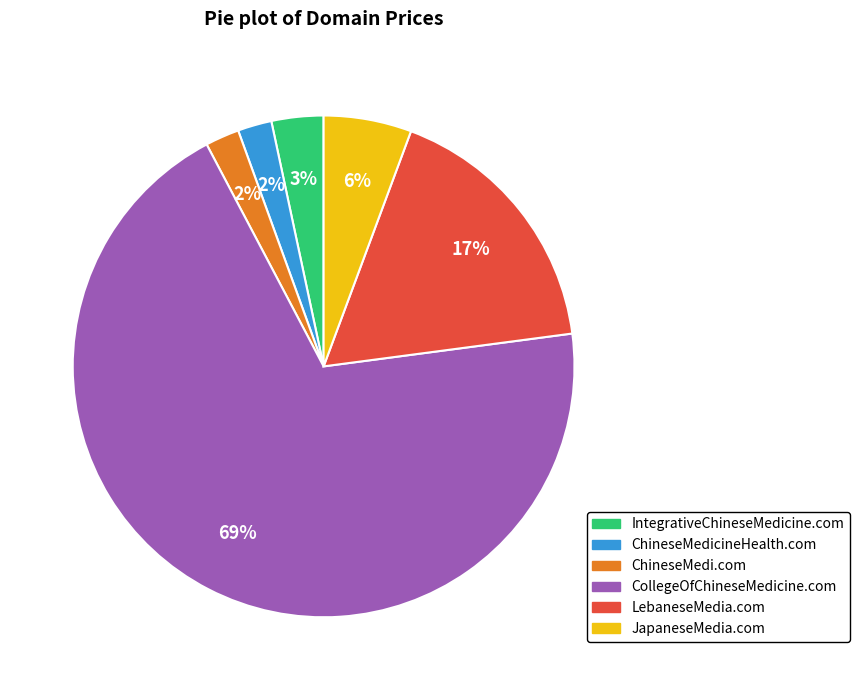

What is the largest slice in the pie chart?

CollegeOfChineseMedicine.com